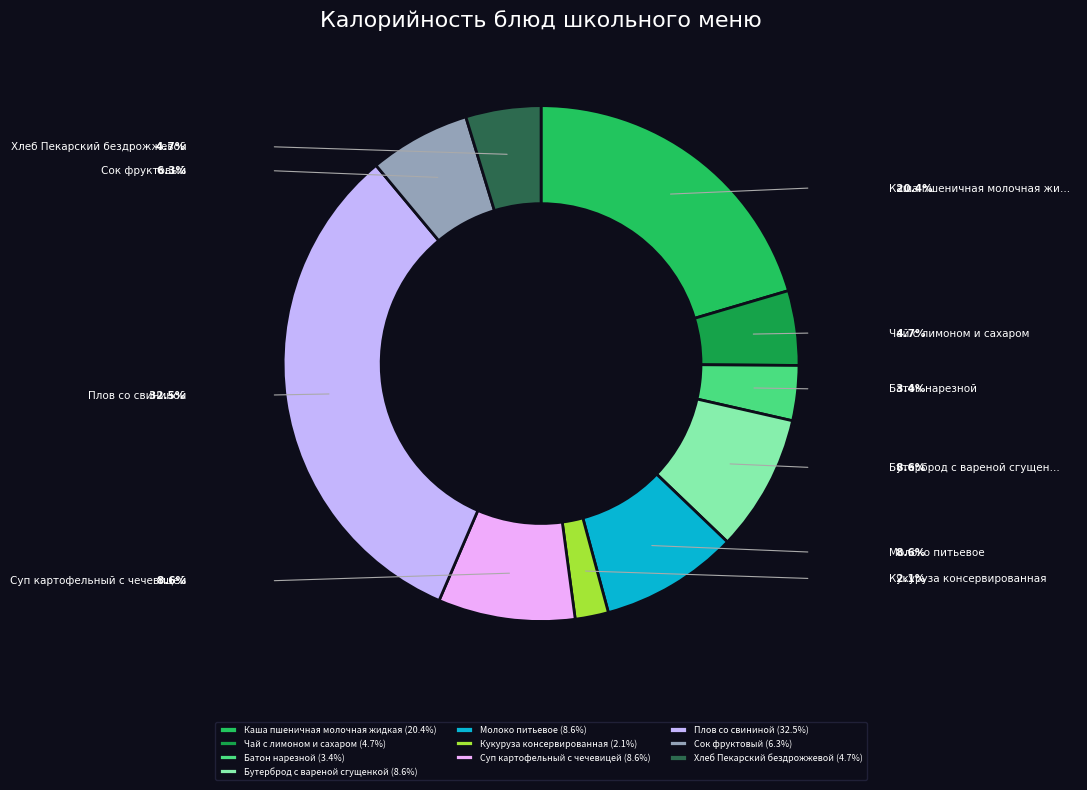

Which has a higher value, Кукуруза консервированная or Бутерброд с вареной сгущенкой?

Бутерброд с вареной сгущенкой